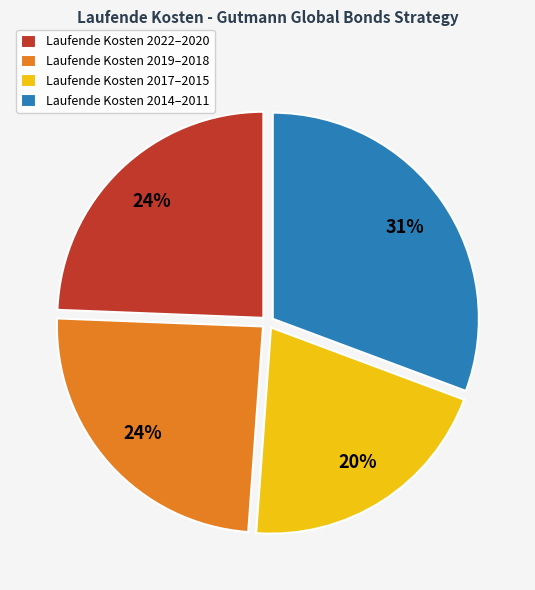

How many slices are in this pie chart?

4